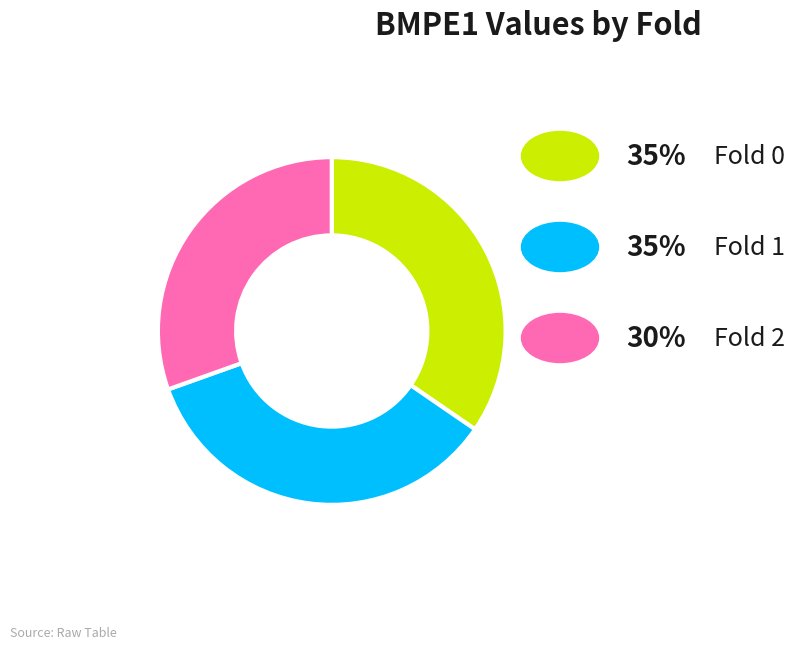

Is there a majority slice in this chart?

No